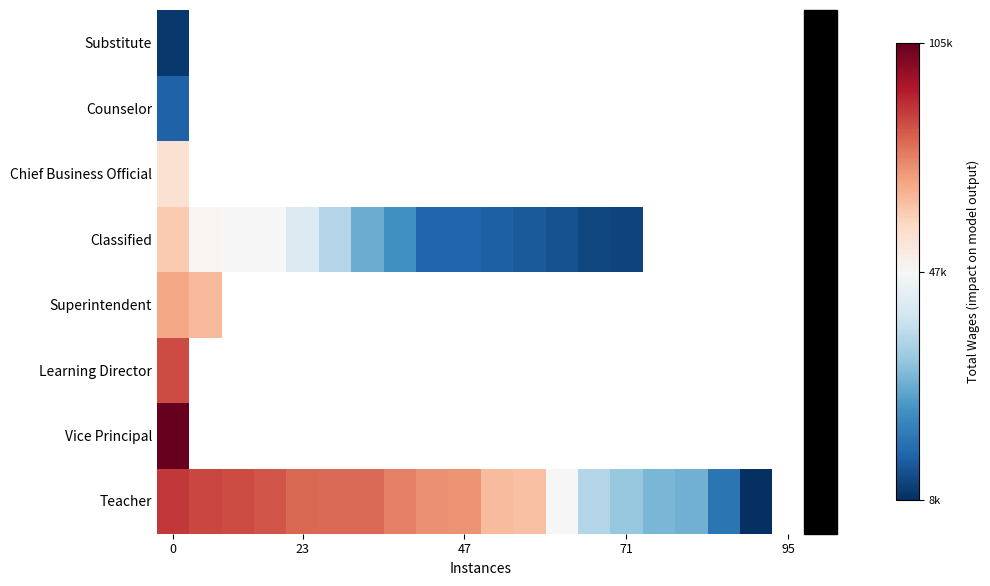

Which has a higher value, 16 or 15?

15